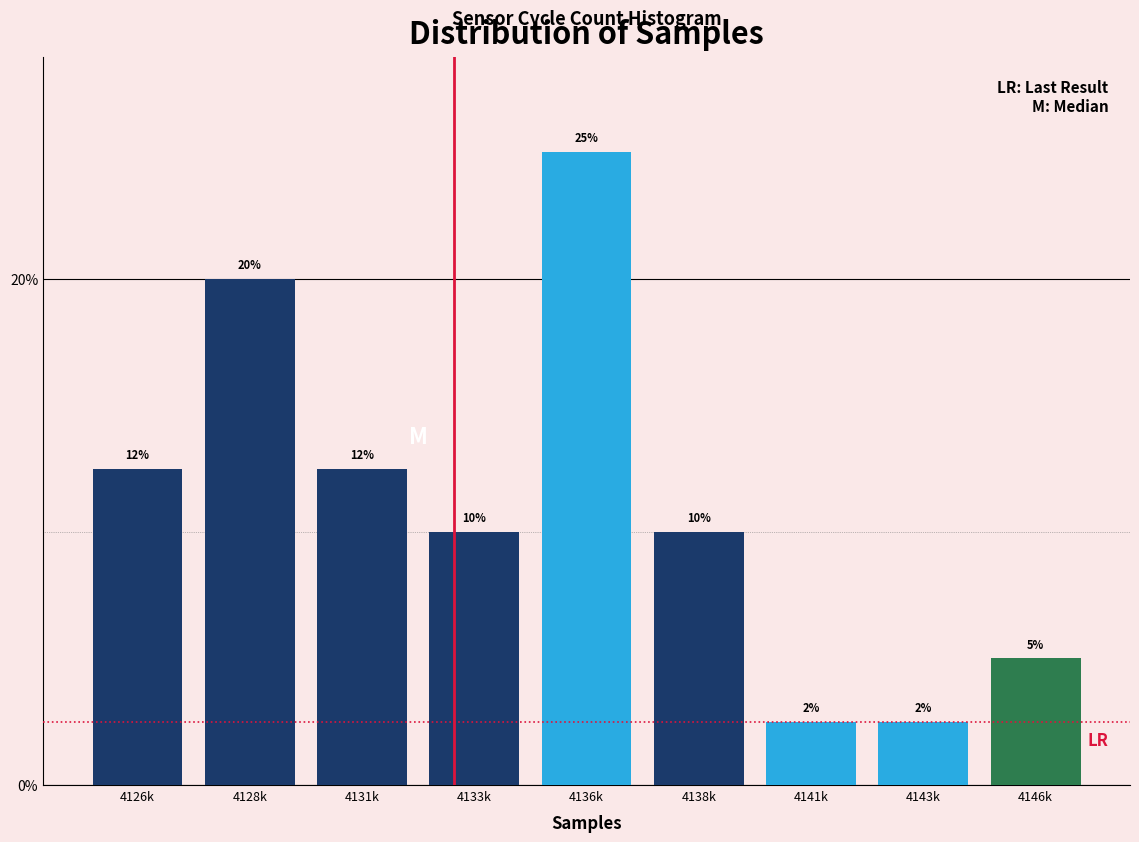

What value does the data have at 4143k?

2.5